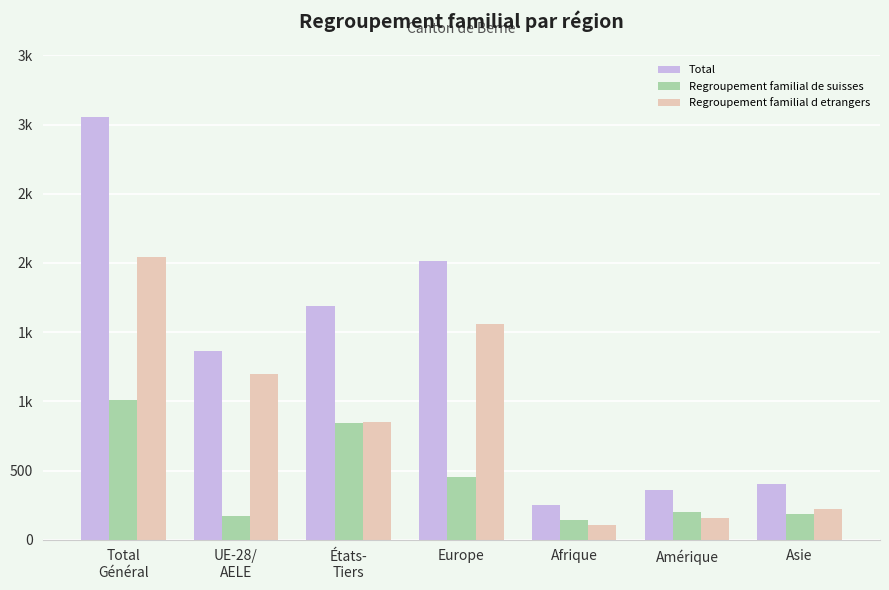

Is the value of Total at Asie greater than the value of Regroupement familial d etrangers at Afrique?

Yes